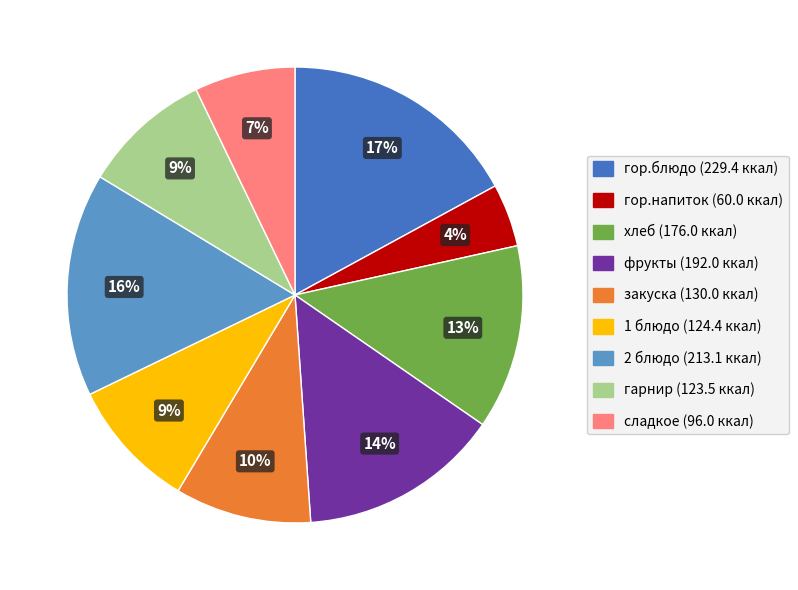

What is the smallest slice in the pie chart?

гор.напиток